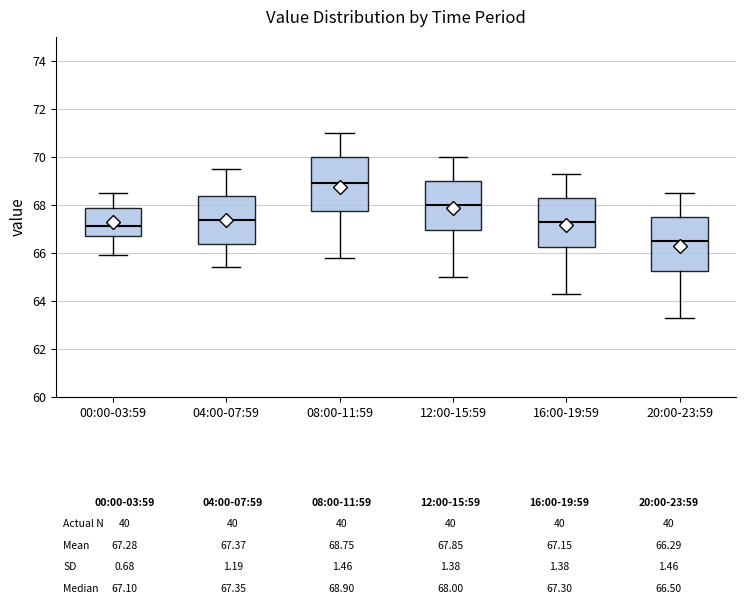

Which box has the lowest median line?

20:00-23:59